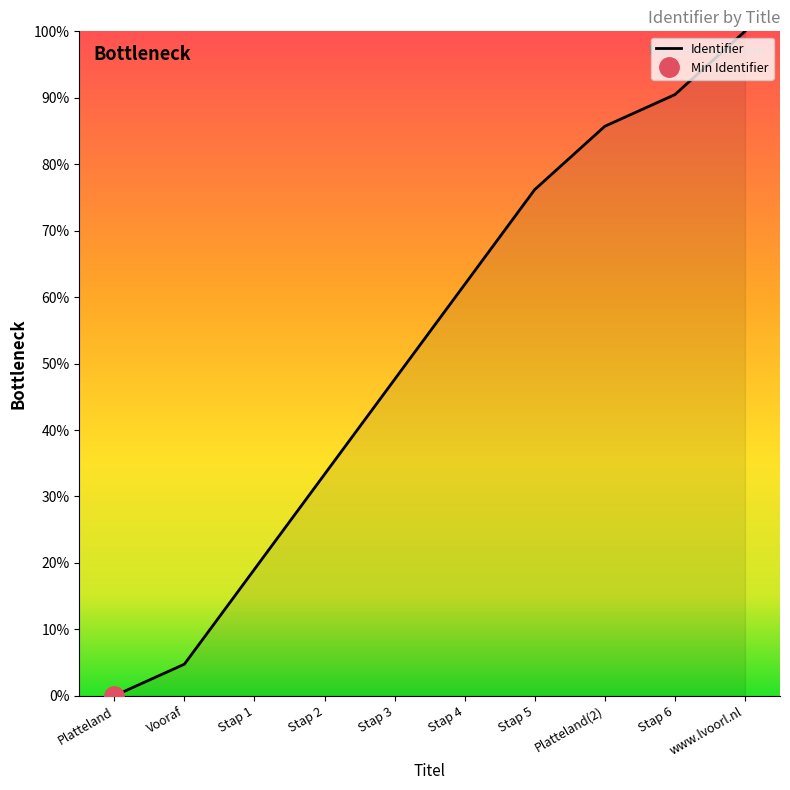

What is the label of the 5th point from the left?

Stap 3